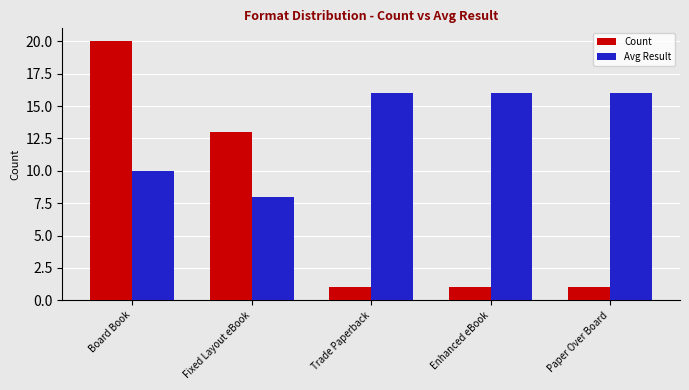

How many bars are there in total?

10